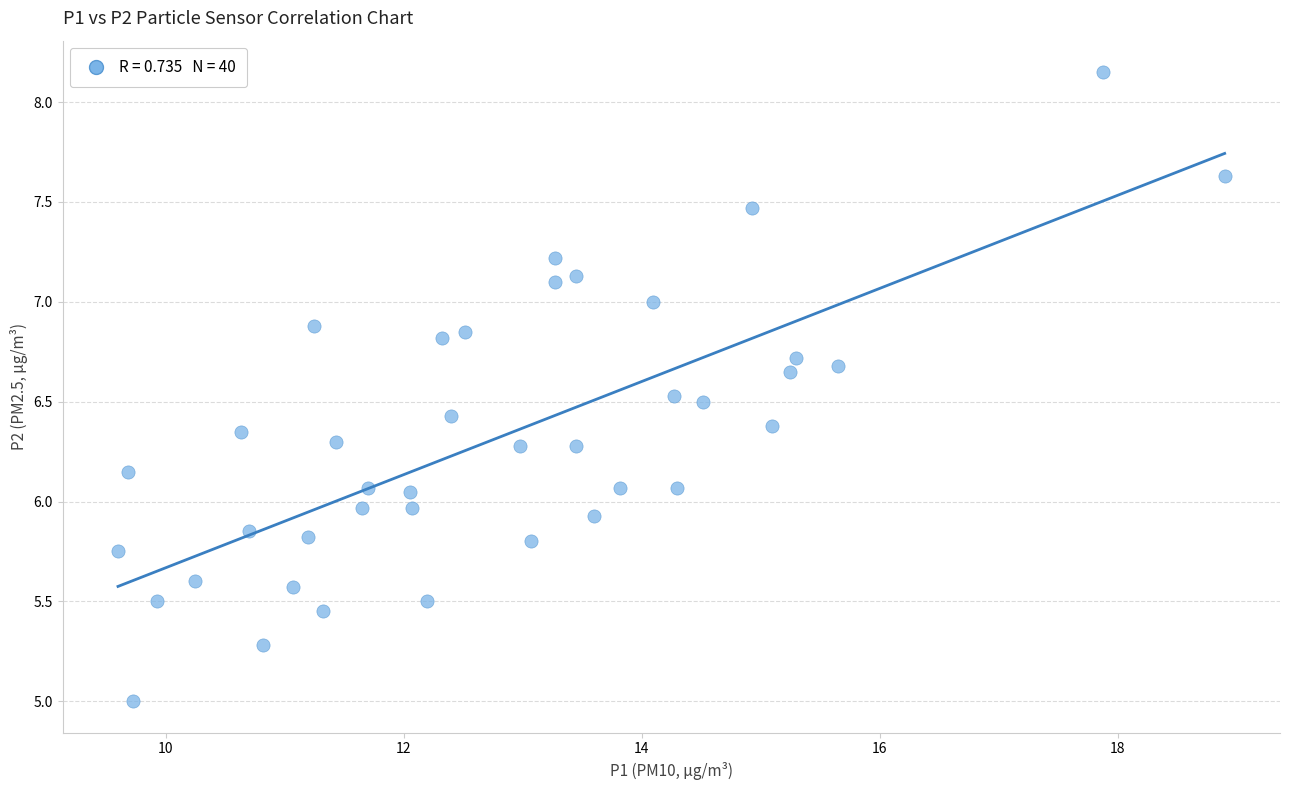

What is the range of X values (max minus min)?

9.3